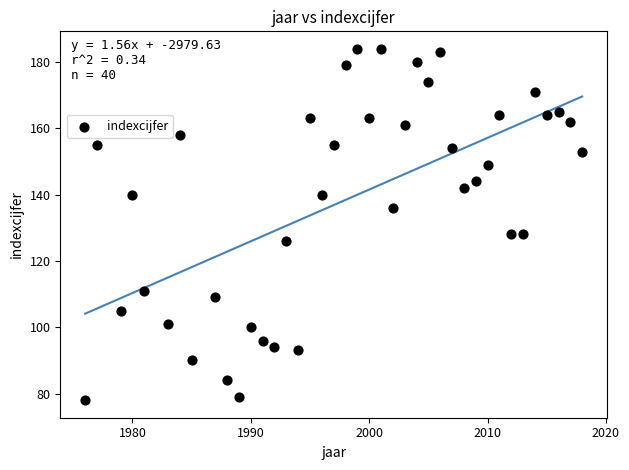

What is the range of X values (max minus min)?

42